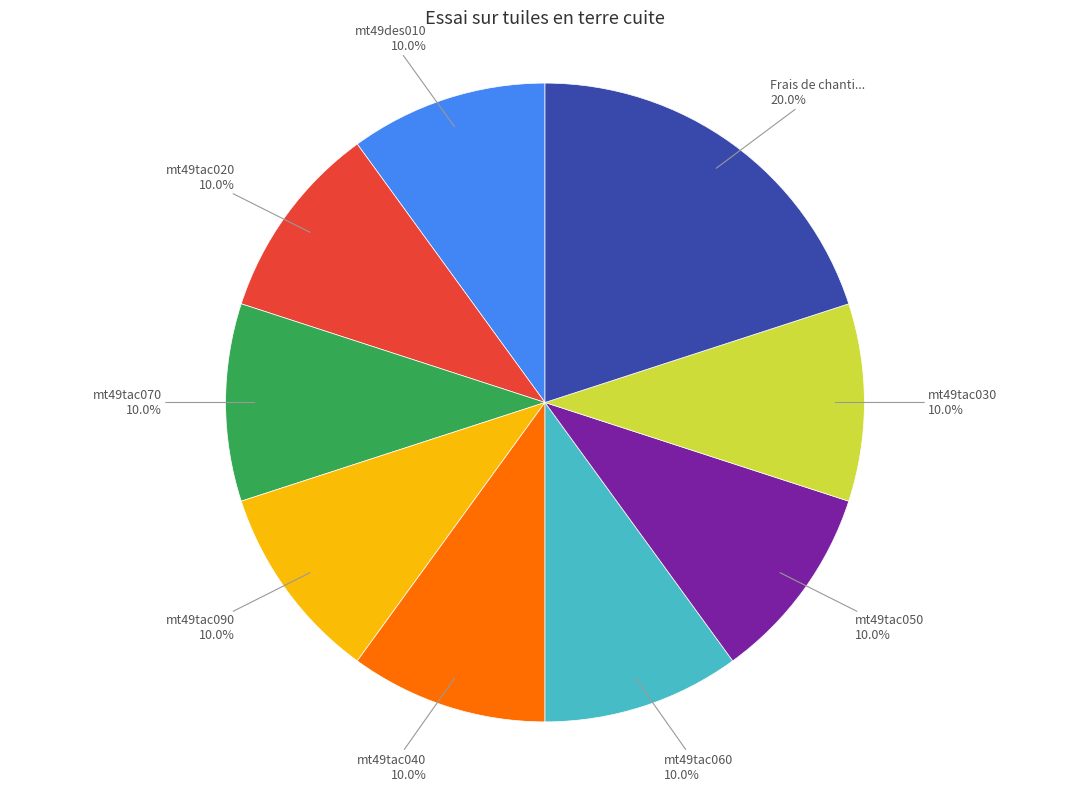

Does any single category account for the majority?

No